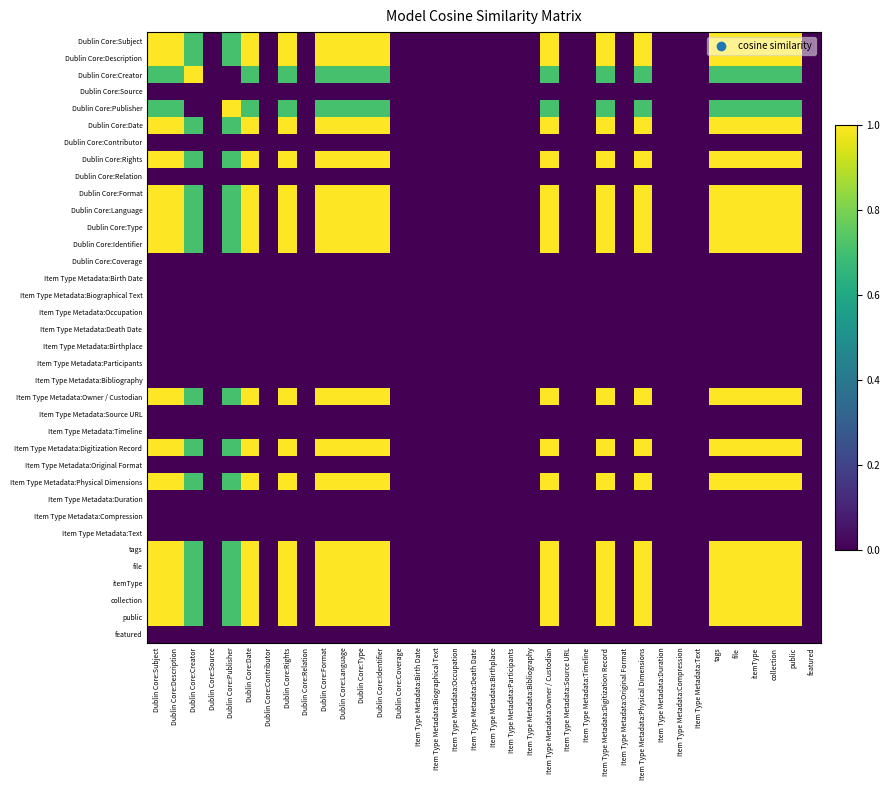

What is the difference between the highest and lowest values at Dublin Core:Rights?

1.0